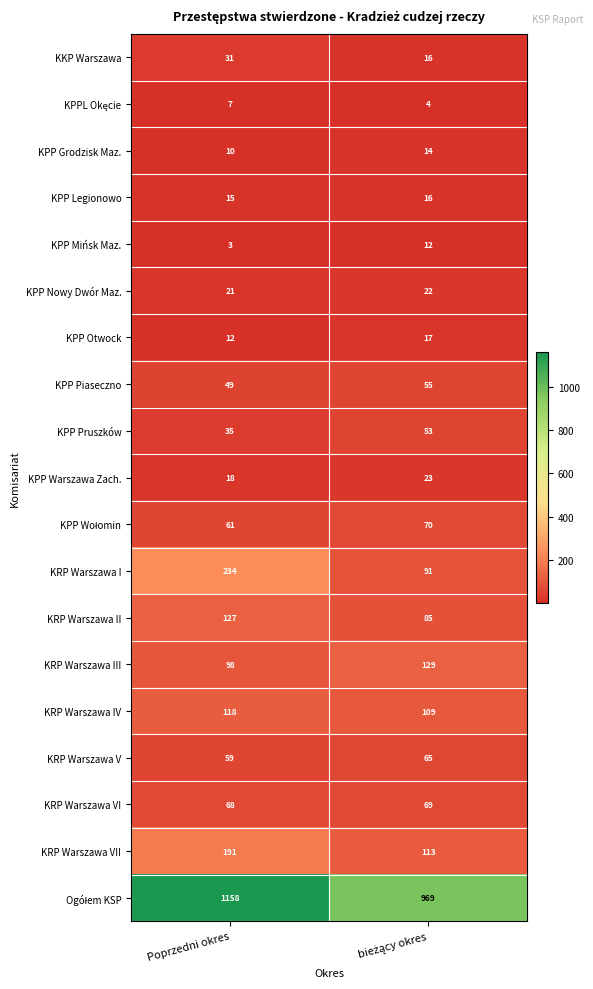

True or false: KPP Mińsk Maz. has a value of 3 at Poprzedni okres.

True